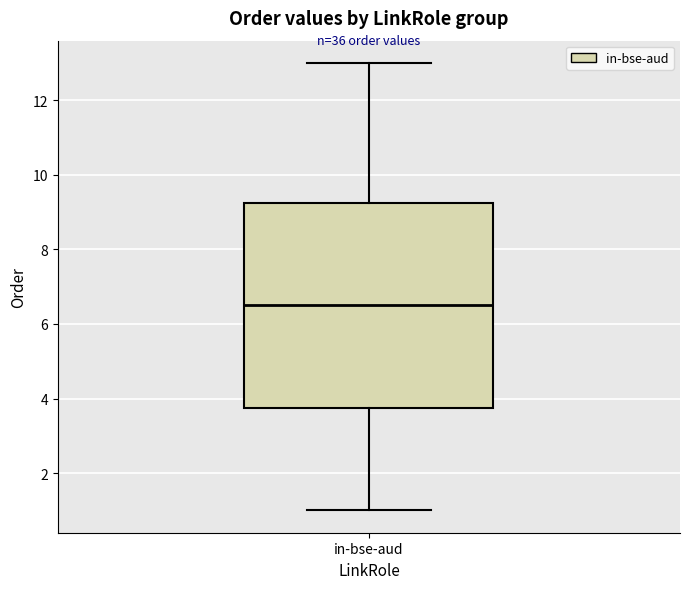

Where does the median line of the box for in-bse-aud sit on the y-axis? The values are not printed on the chart, so give them approximately, as read against the axis.

6.6